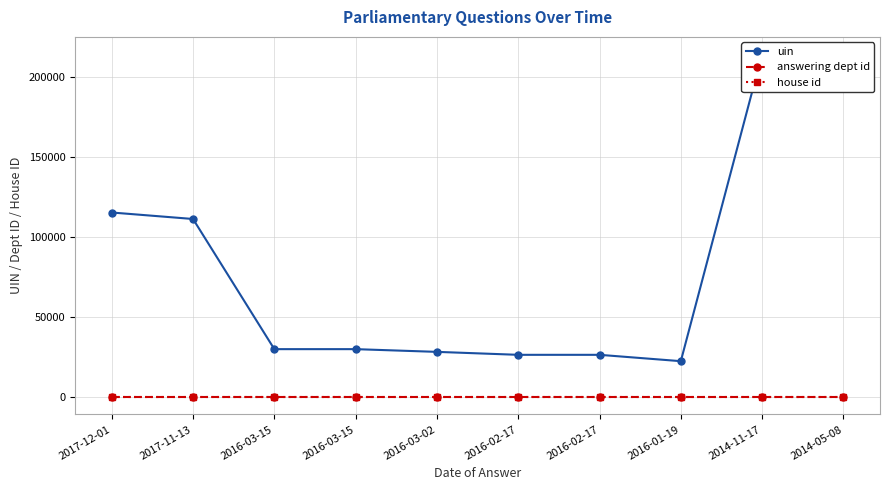

Which series has the largest total across all categories?

uin